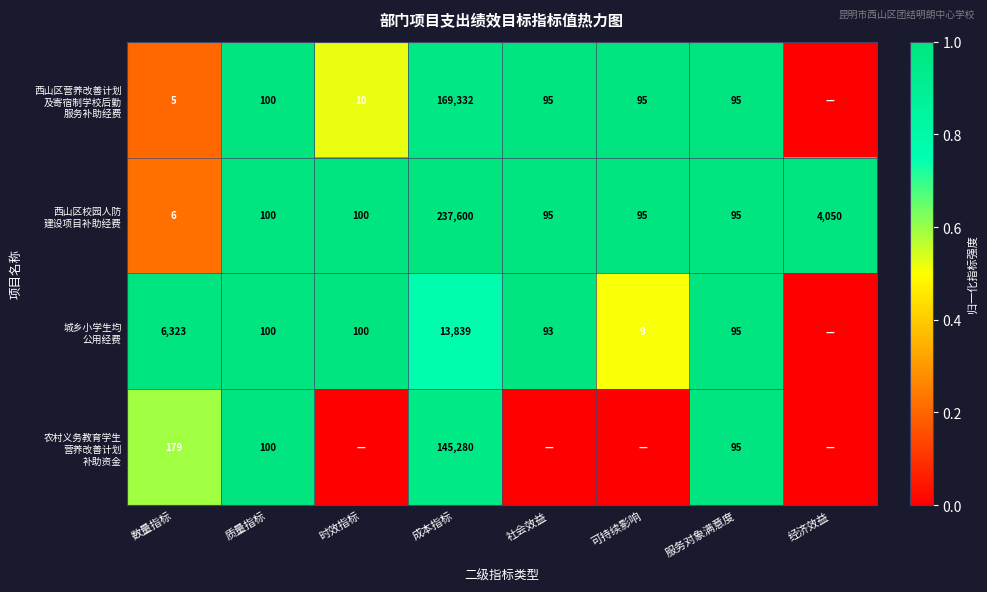

Count the number of data series in this chart.

4